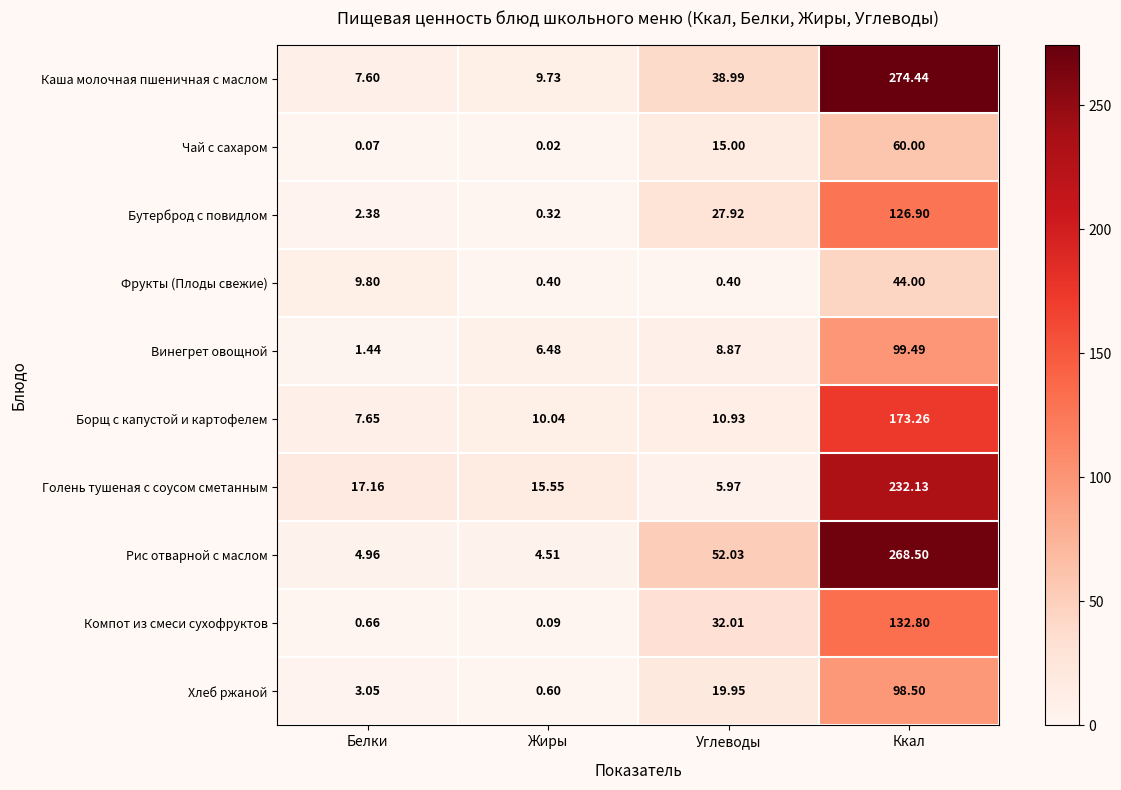

Is the value of Фрукты (Плоды свежие) at Жиры greater than the value of Чай с сахаром at Белки?

Yes